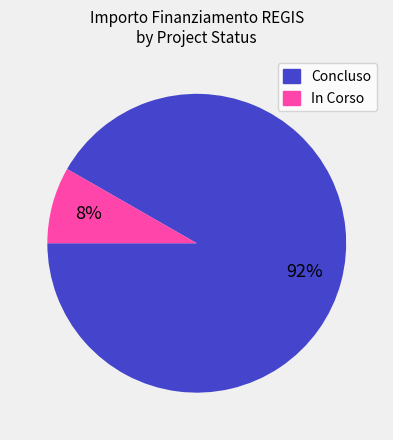

Count the number of slices in the pie.

2